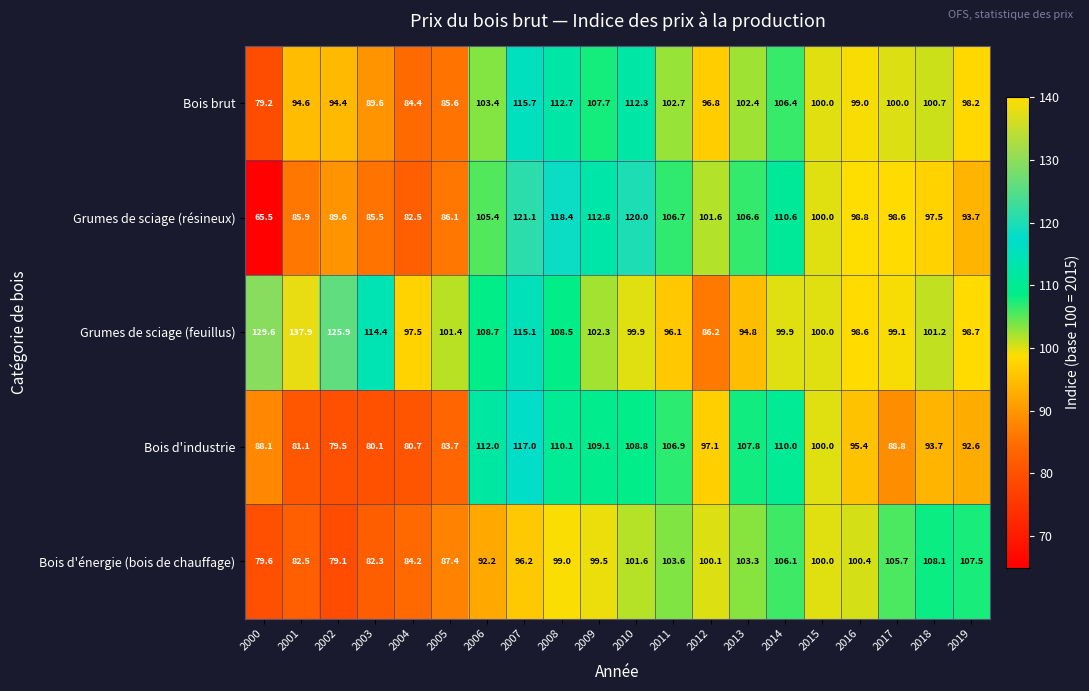

What is the total value across all series at 2010?

542.6